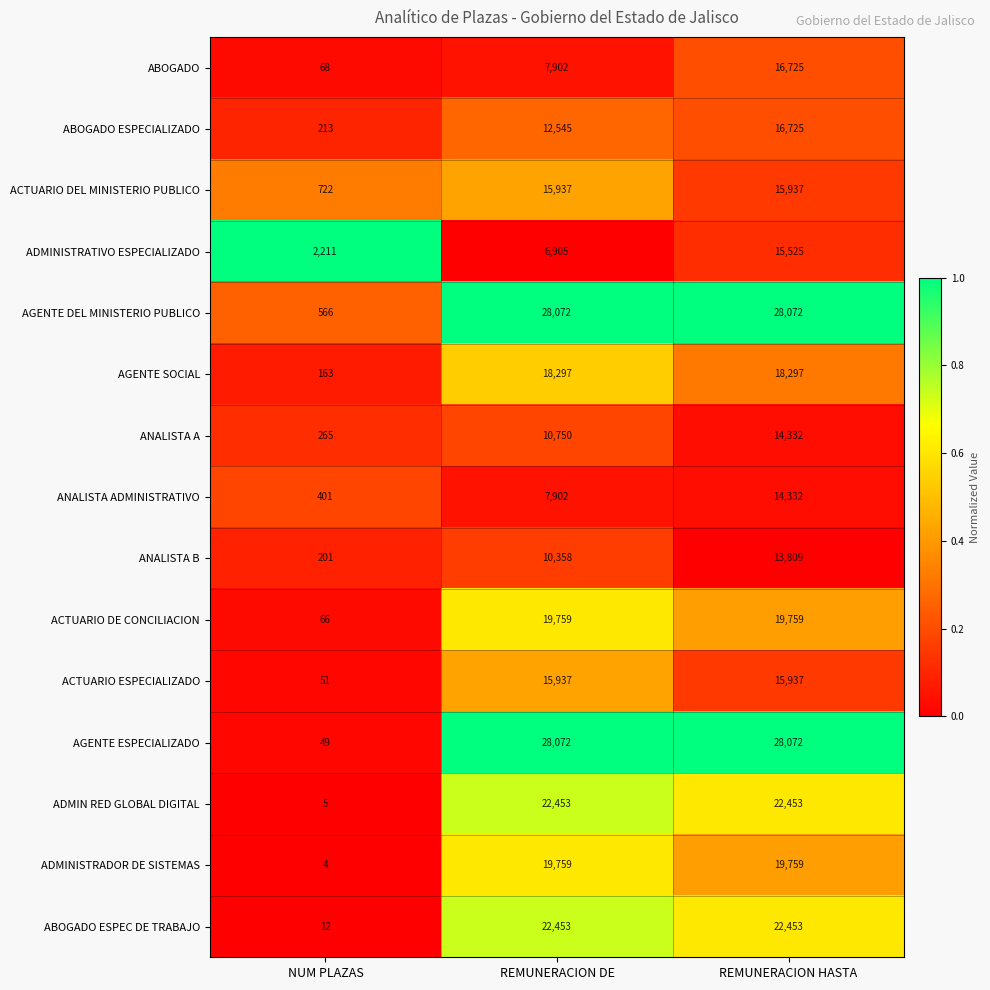

List the labels in order of ABOGADO value, largest first.

REMUNERACION HASTA, REMUNERACION DE, NUM PLAZAS